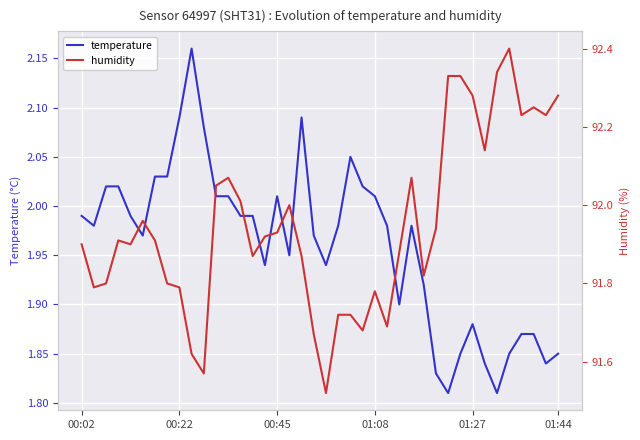

True or false: humidity and temperature cross at least once.

False